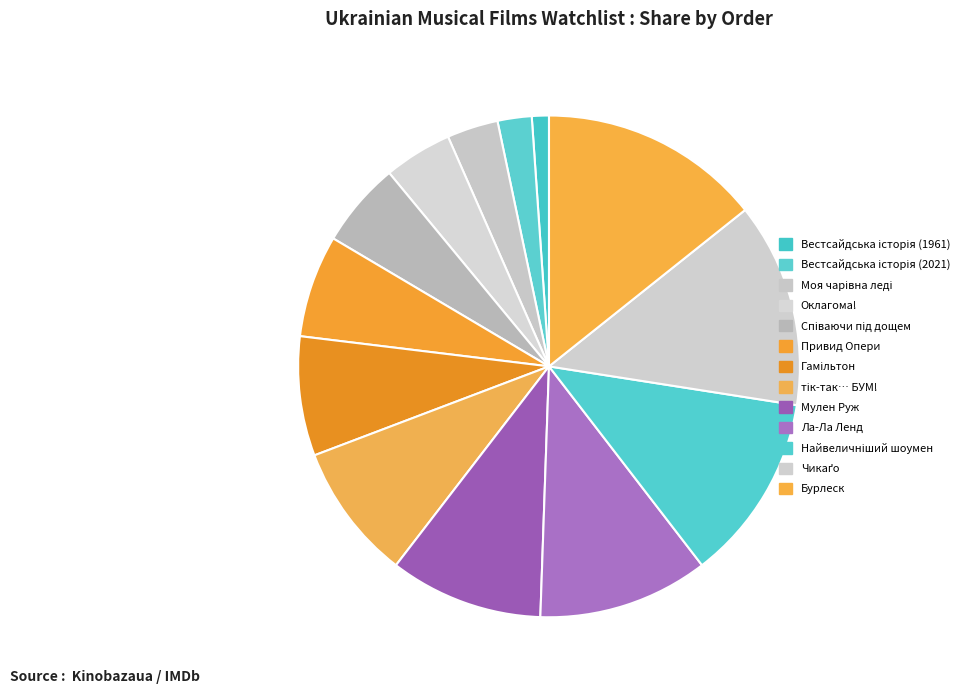

Between Співаючи під дощем and тік-так… БУМ!, which is larger?

тік-так… БУМ!